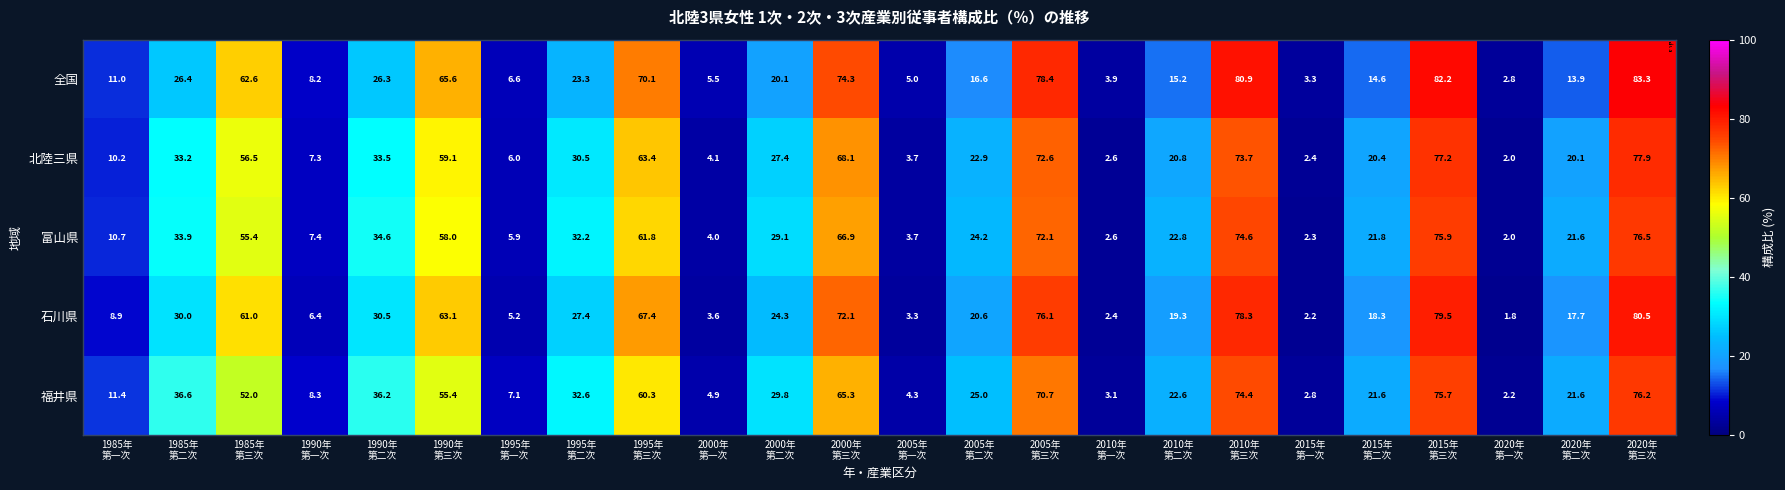

What is the difference between the maximum and second lowest values in the 石川県 series?

78.3